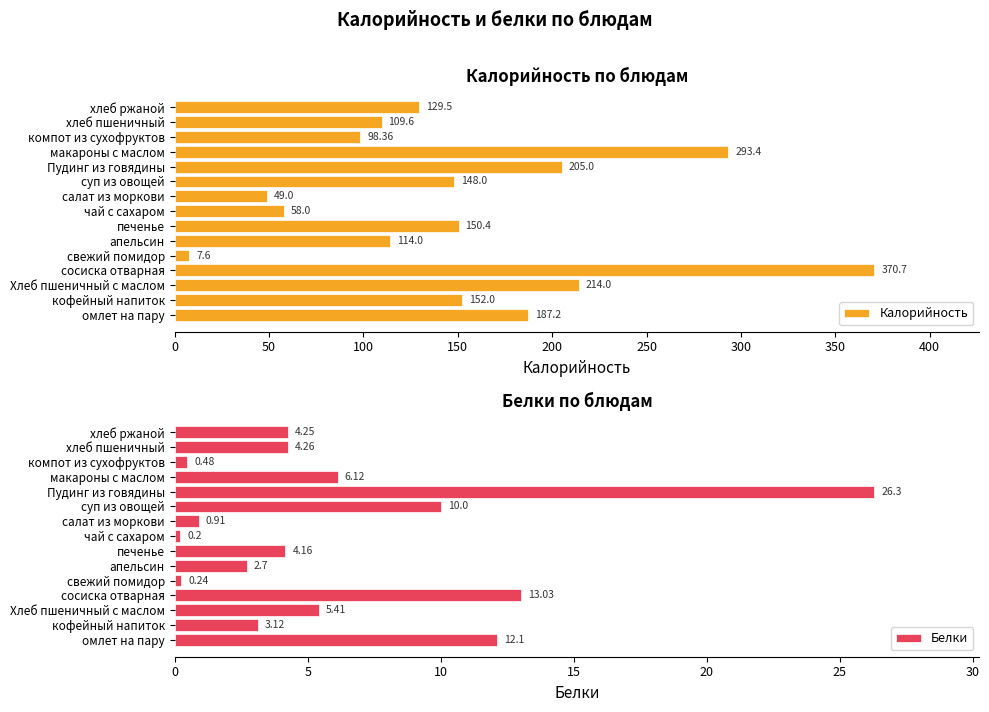

What is the minimum value for Белки?

0.2